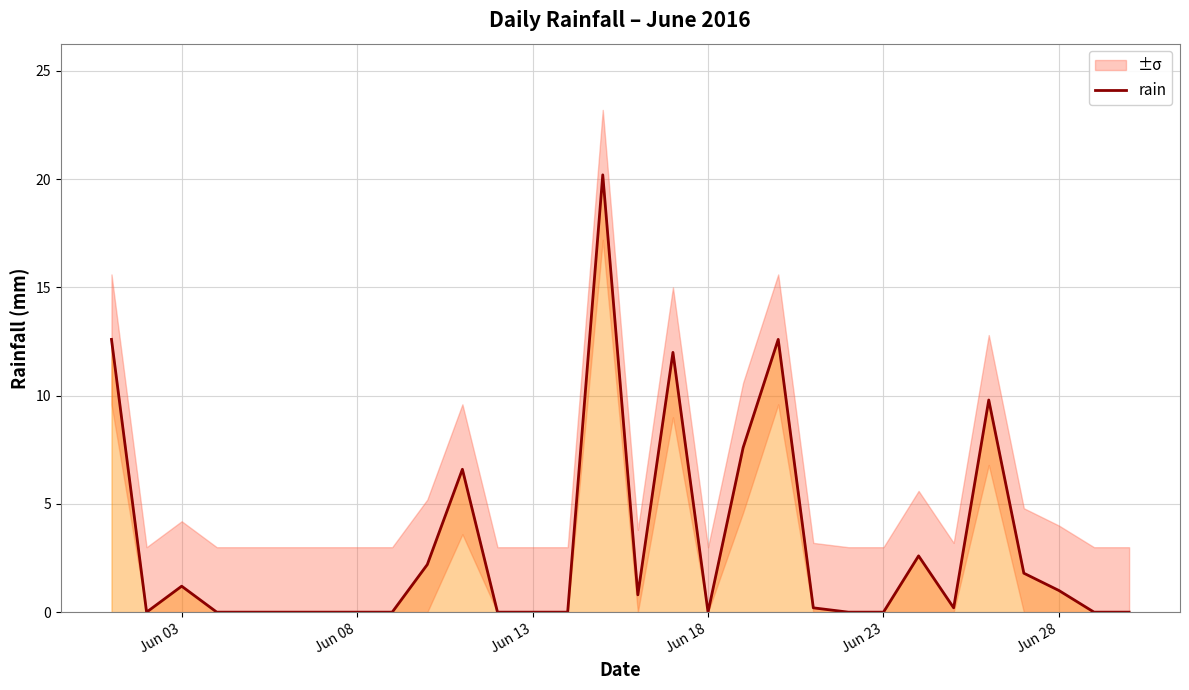

What is the maximum value for rain?

20.2